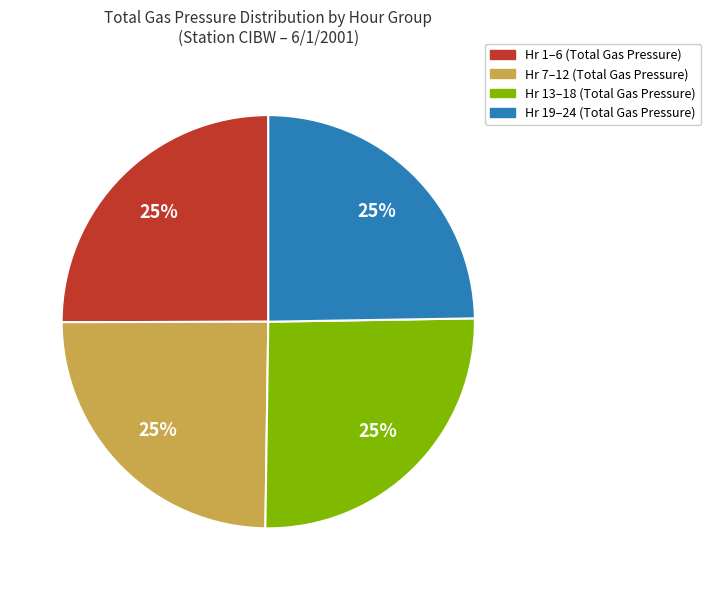

Count the number of slices in the pie.

4